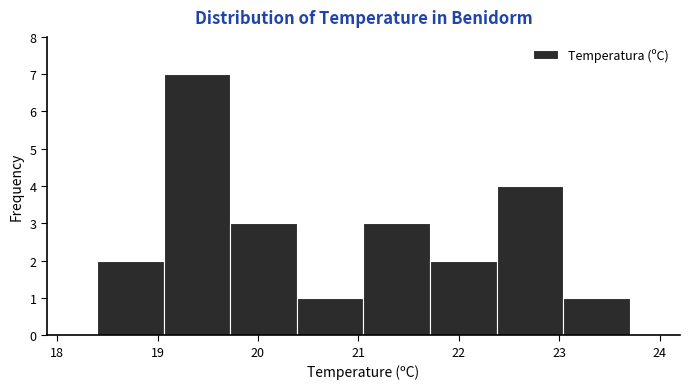

Reading left to right, list every bar in this chart as the range it spans on the x-axis followed by its height. Neither the bar edges nor the heights are printed on the chart, so give them approximately, as read against the axes.

18.4 to 19.1: 2
19.1 to 19.7: 7
19.7 to 20.4: 3
20.4 to 21.1: 1
21.1 to 21.7: 3
21.7 to 22.4: 2
22.4 to 23.0: 4
23.0 to 23.7: 1